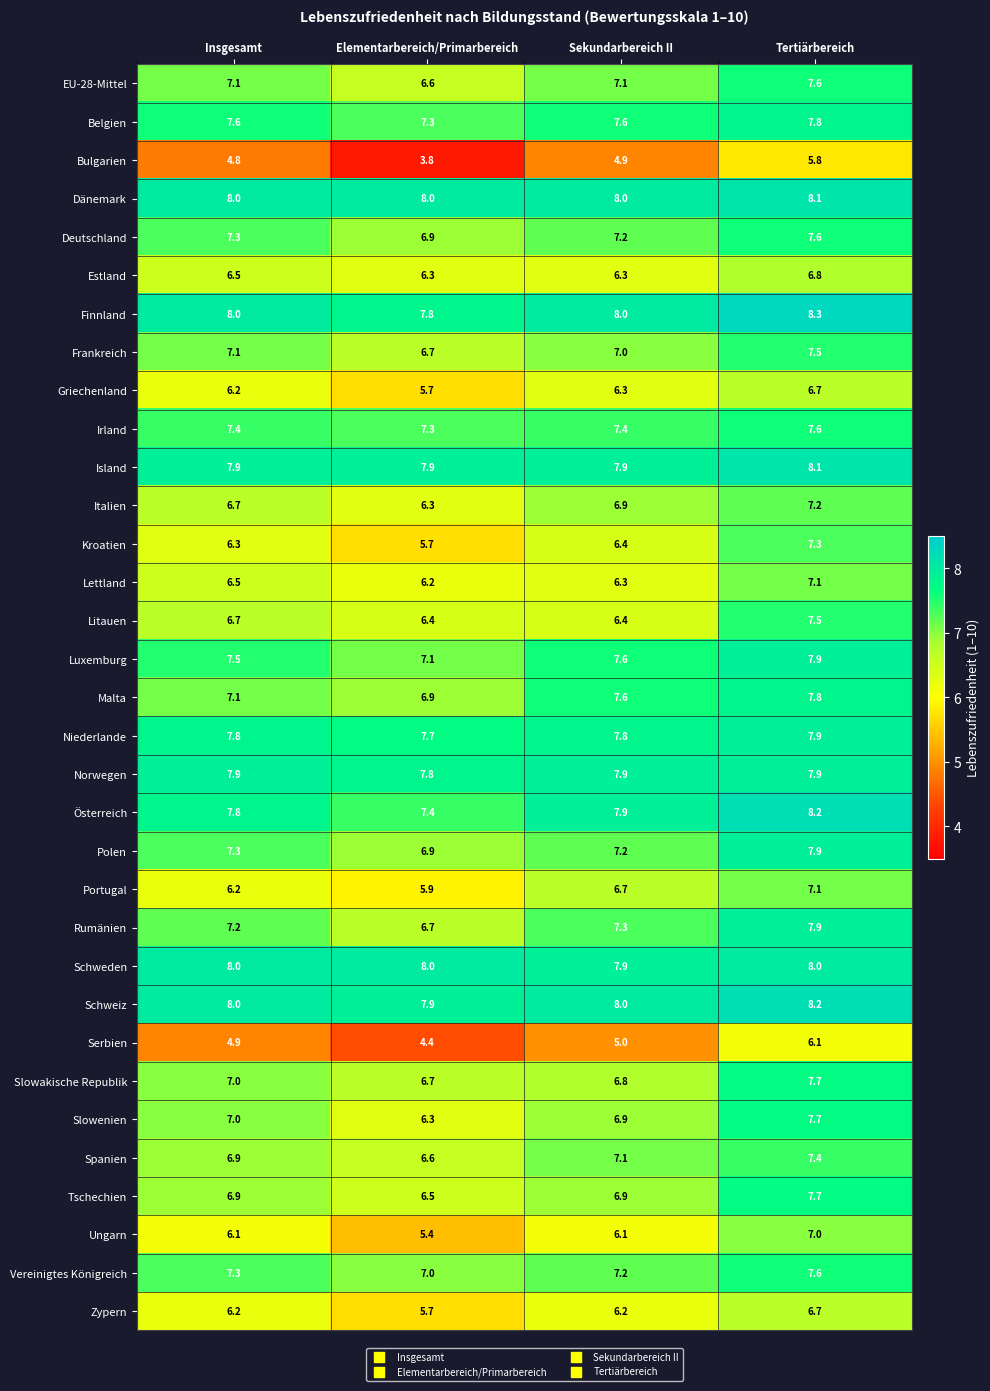

Is it true that Kroatien equals 5.7 at Elementarbereich/Primarbereich?

True